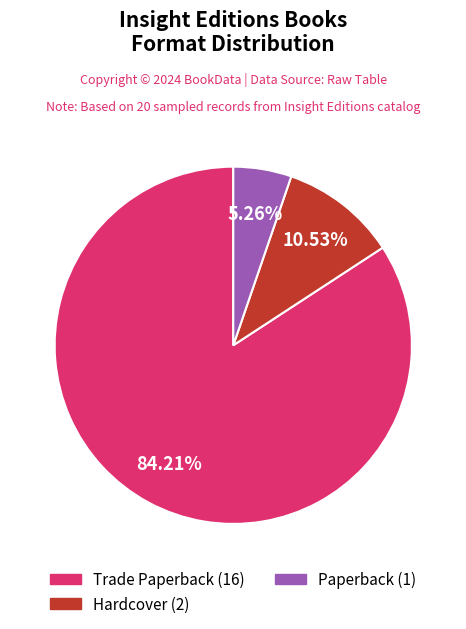

Rank the categories by value from lowest to highest.

Paperback, Hardcover, Trade Paperback